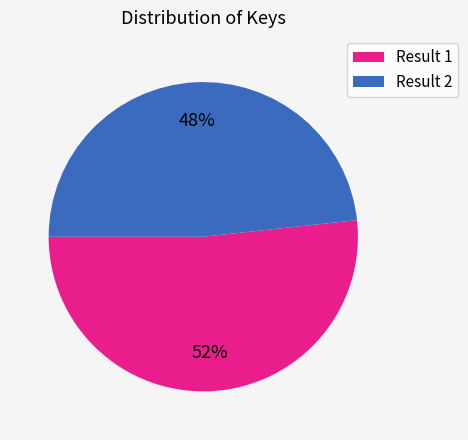

Which category accounts for the majority?

Result 1